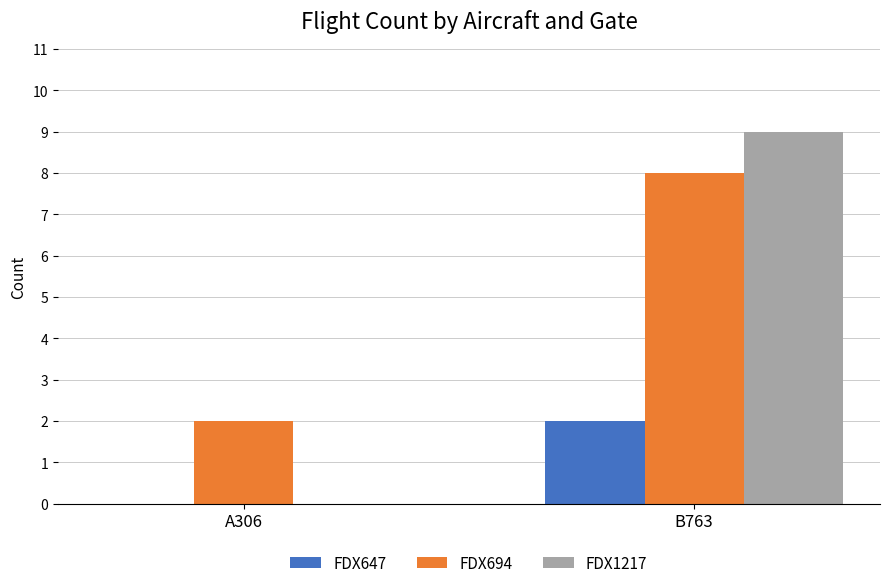

True or false: FDX647 has a value of 0 at A306.

True